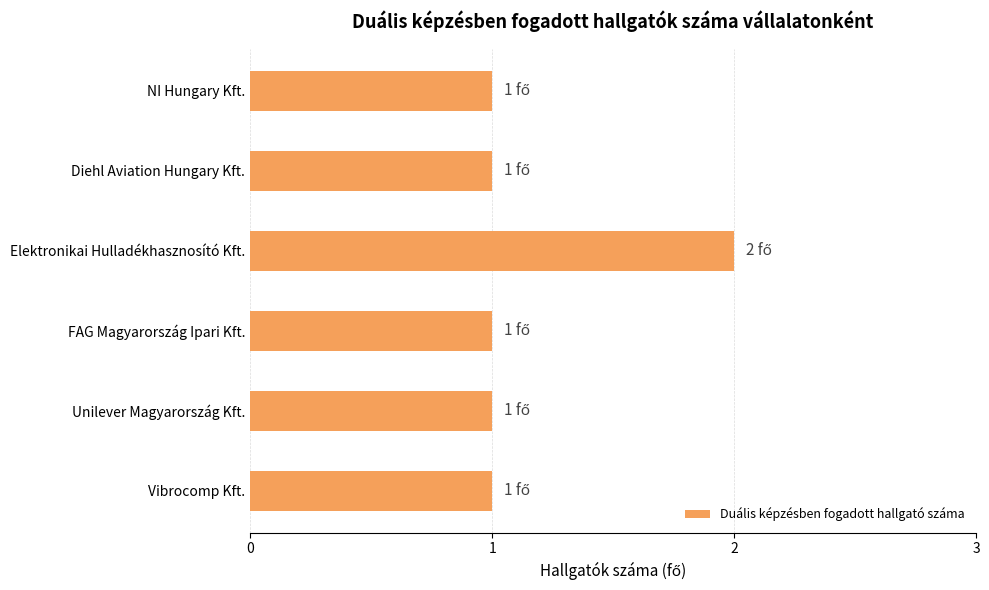

Approximately how many times larger is the value at FAG Magyarország Ipari Kft. compared to Diehl Aviation Hungary Kft.?

1.0